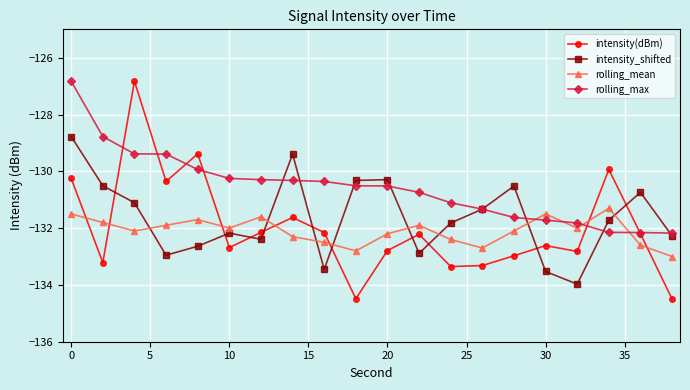

Which series has the largest total across all categories?

rolling_max